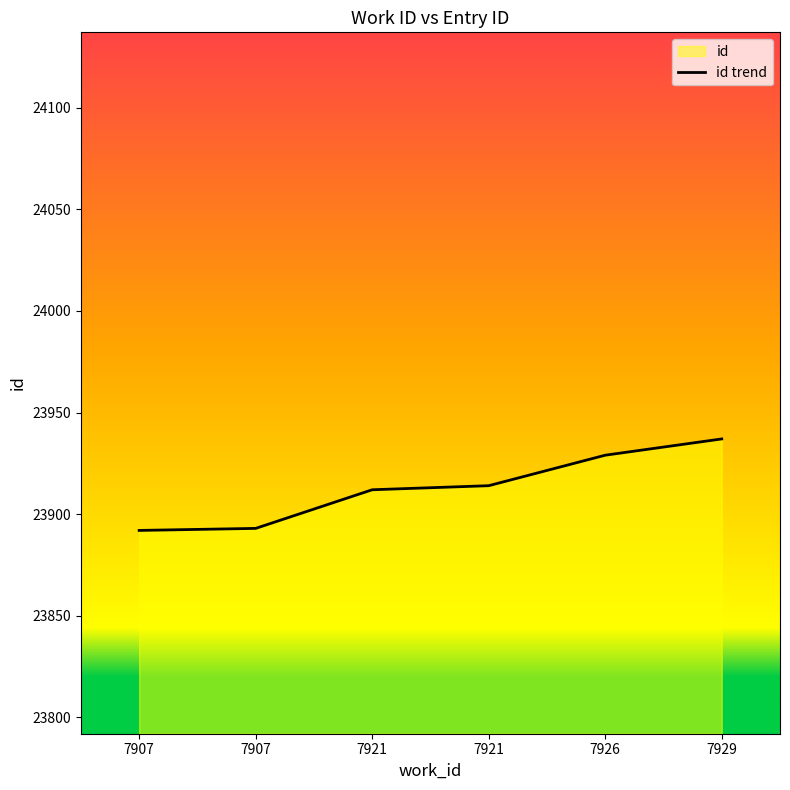

Rank the categories by value from lowest to highest.

7907, 7907, 7921, 7921, 7926, 7929